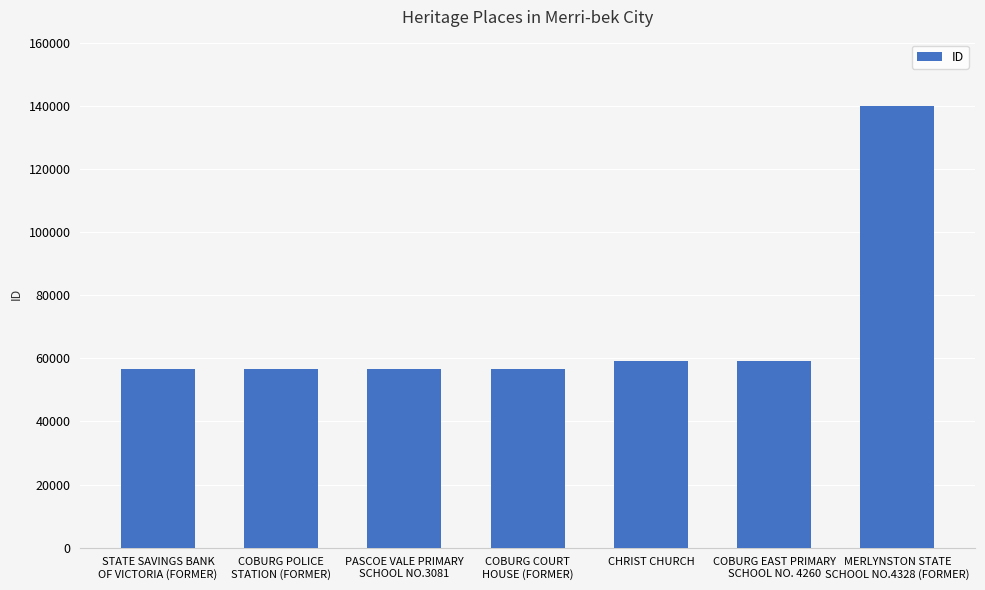

The value at PASCOE VALE PRIMARY
SCHOOL NO.3081 is 30586. True or false?

False